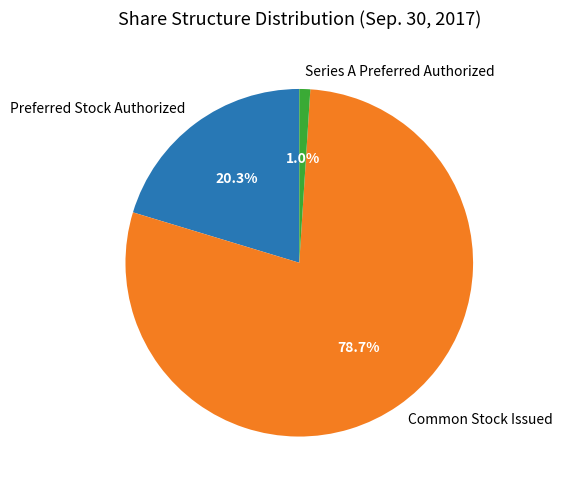

Which slice is the smallest?

Series A Preferred Authorized